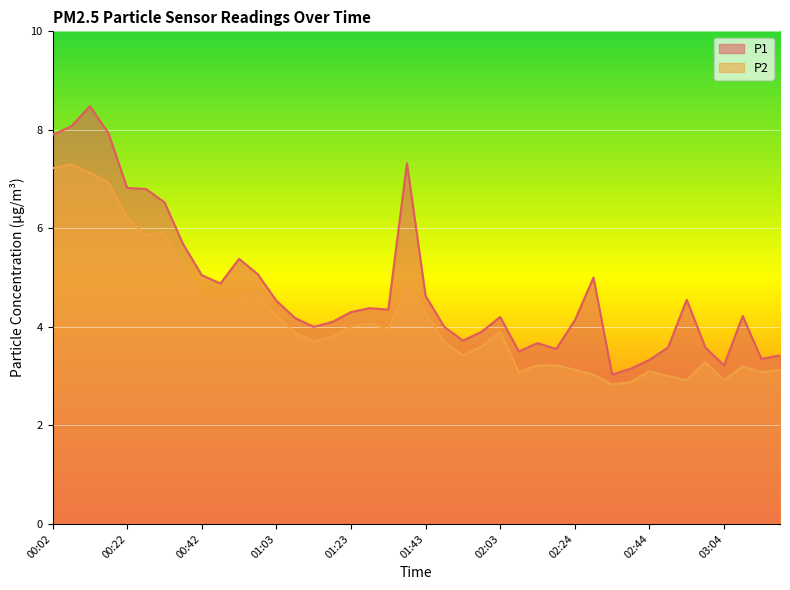

What value does the P1 series have at 02:44?

3.3